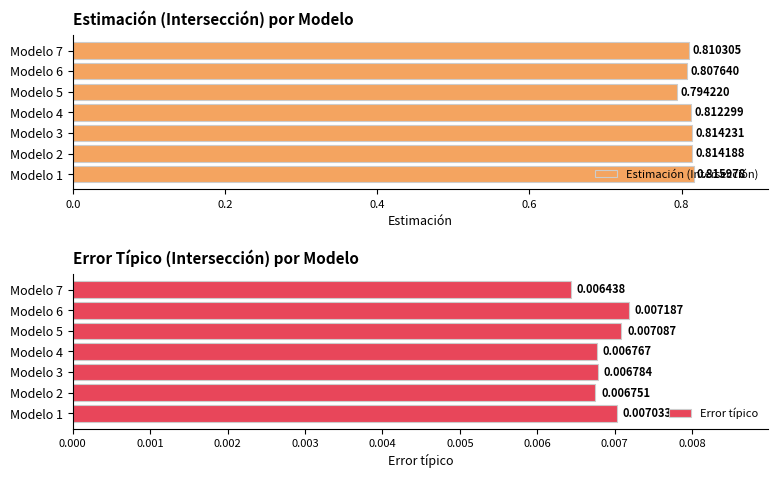

Rank the categories by Estimación (Intersección) value from lowest to highest.

Modelo 5, Modelo 6, Modelo 7, Modelo 4, Modelo 2, Modelo 3, Modelo 1